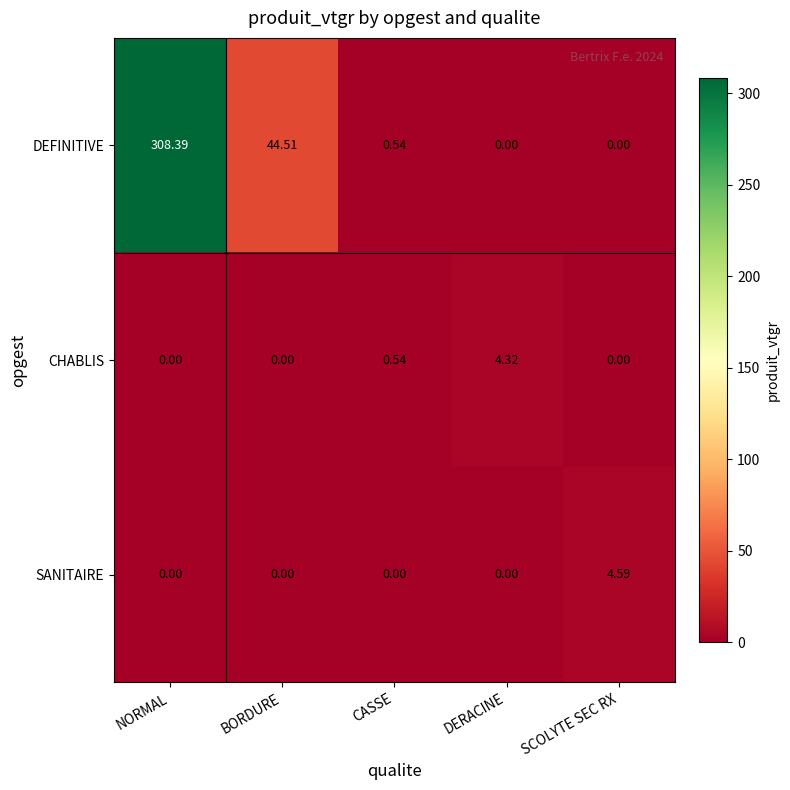

List the series in order of their peak value, highest first.

DEFINITIVE, SANITAIRE, CHABLIS